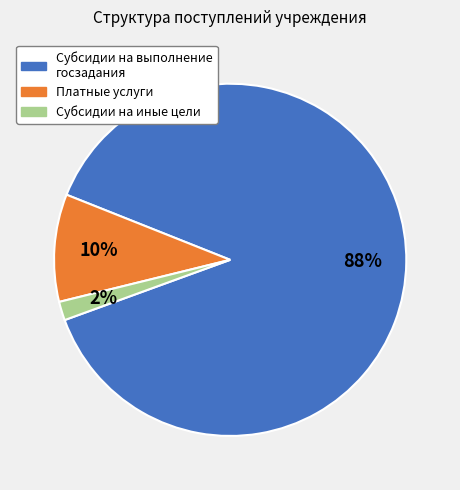

To the nearest percent, what is the average slice percentage?

33%